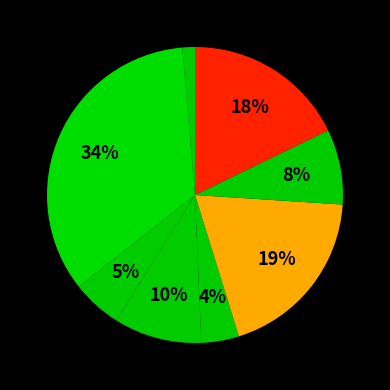

How many slices are in this pie chart?

8